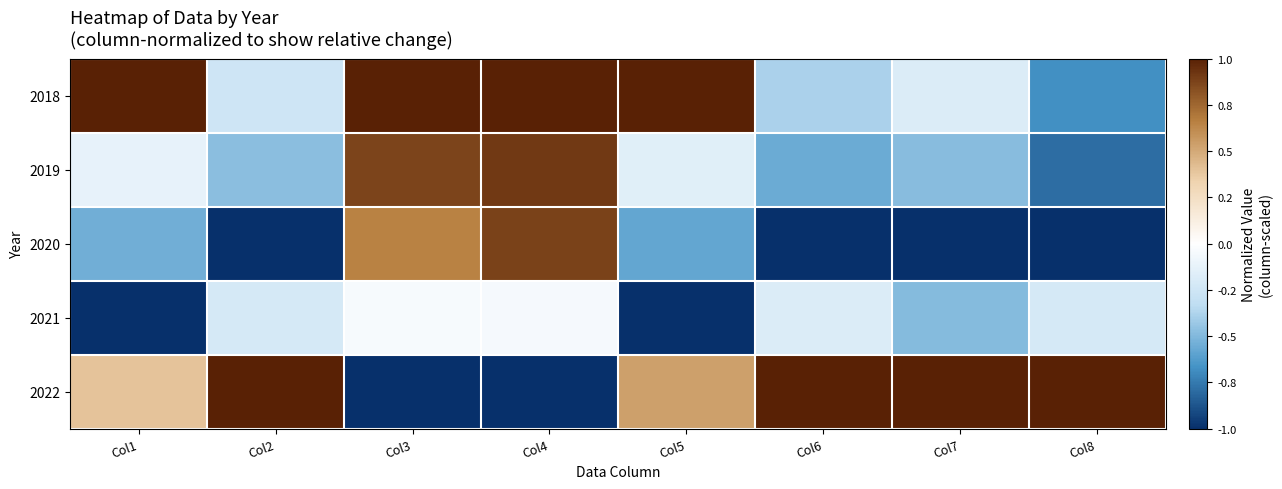

Which series has the widest spread of values?

2022